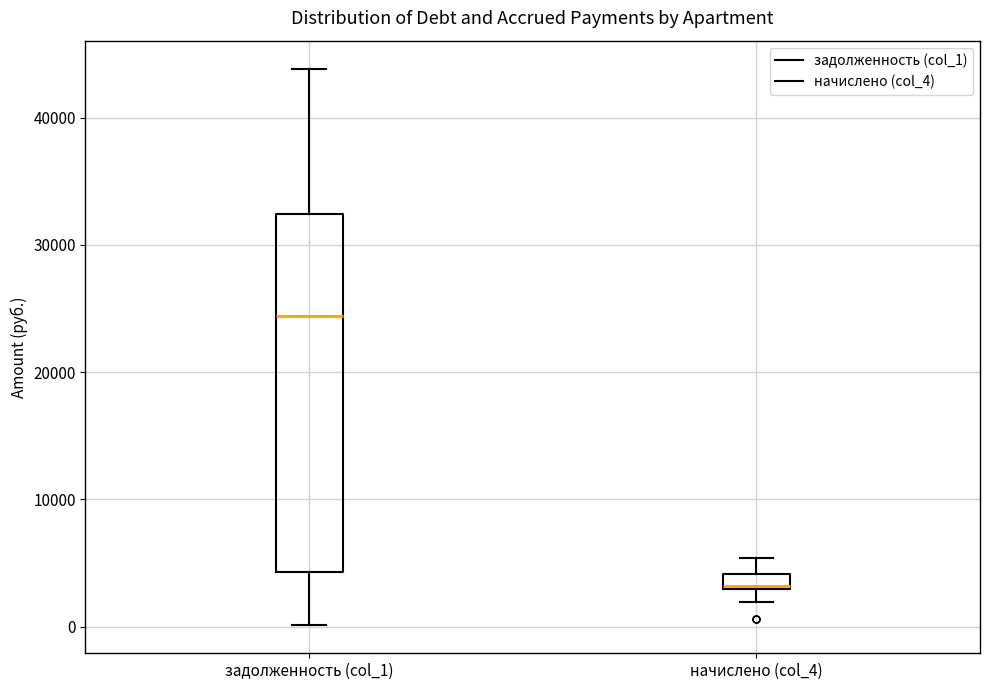

Where is the upper edge of the box for начислено (col_4) on the y-axis? The values are not printed on the chart, so give them approximately, as read against the axis.

4000